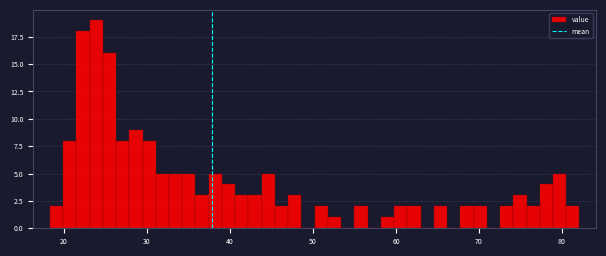

Read against the x-axis, roughly where is the centre of the tallest bar?

24